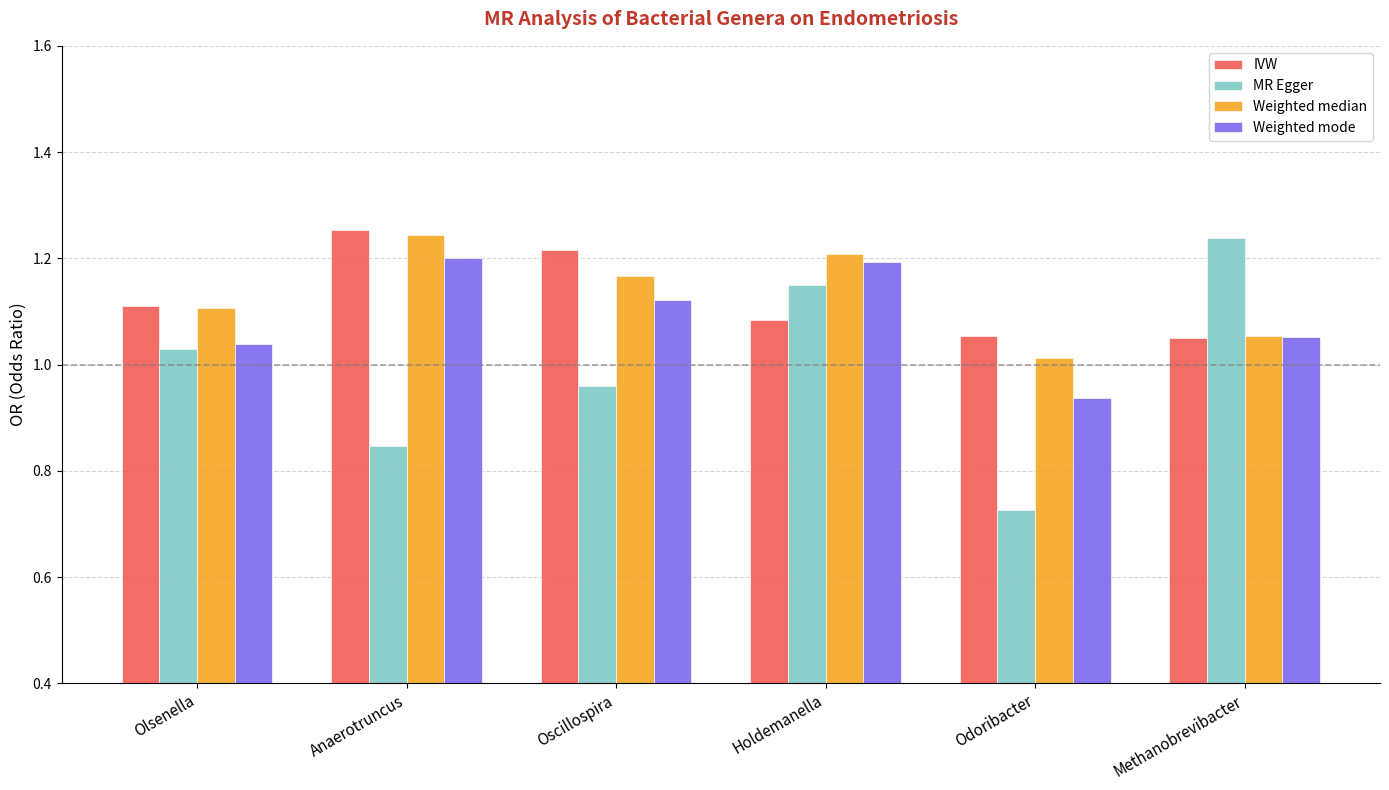

What is the total value across all series at Holdemanella?

4.6